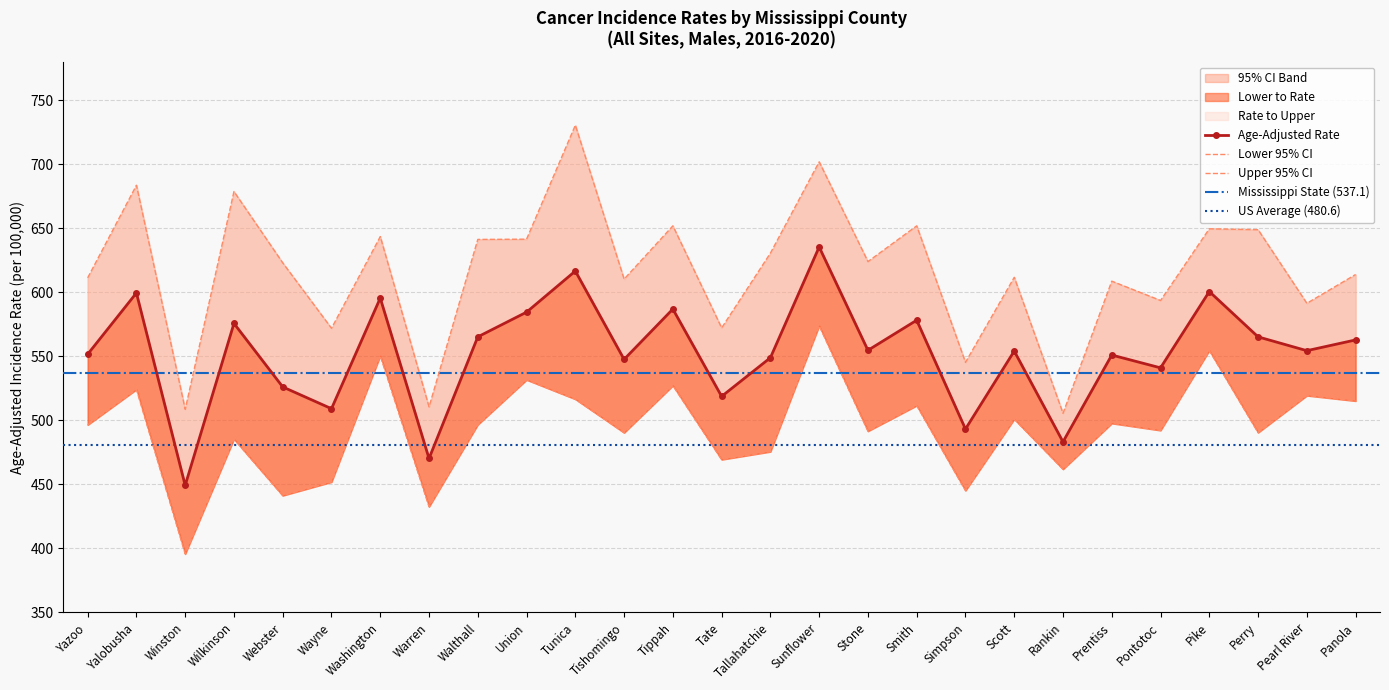

What is the label of the 19th point from the left?

Simpson